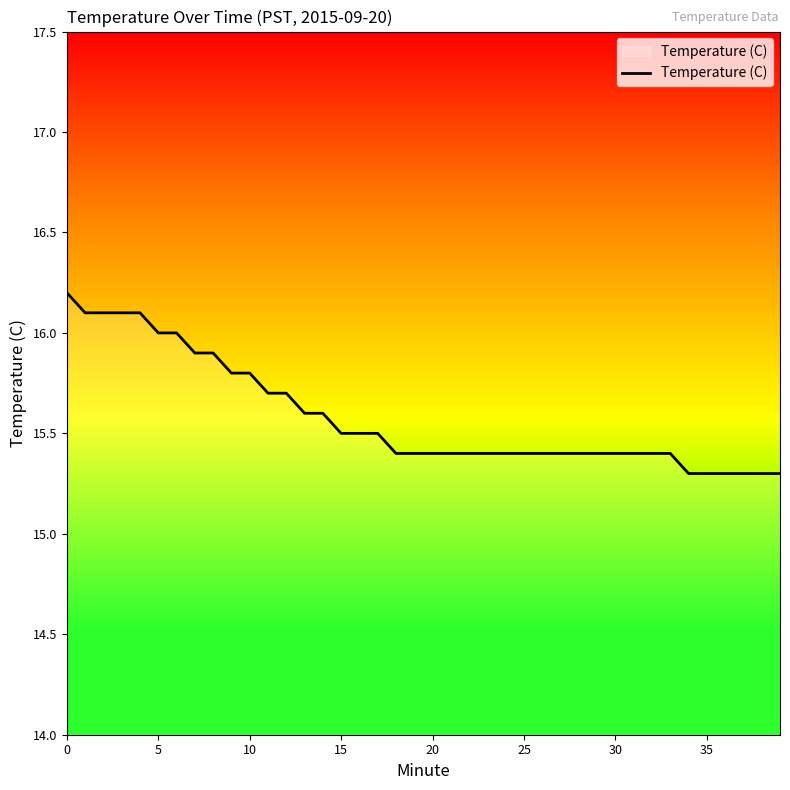

What is the greatest value displayed?

16.2